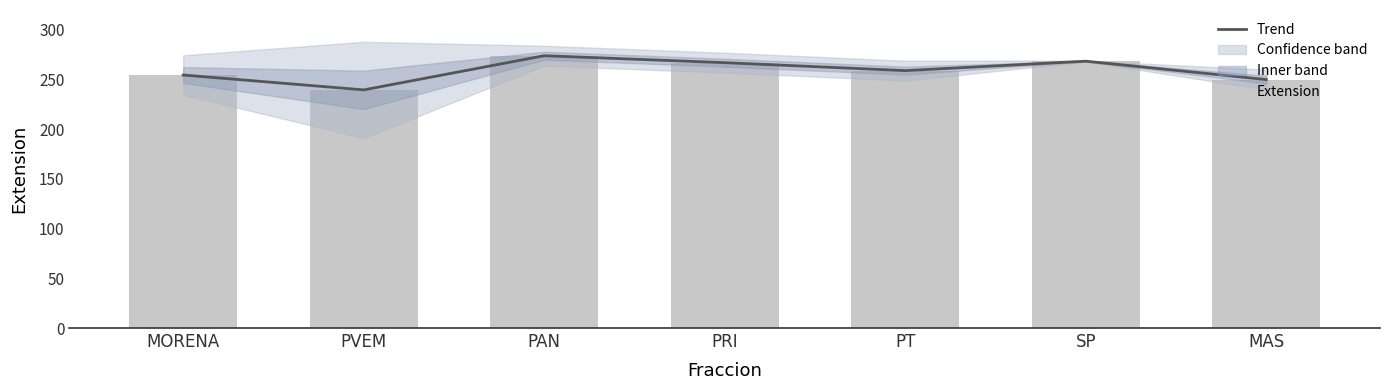

What is the difference between the Extension values at MAS and PVEM?

10.4